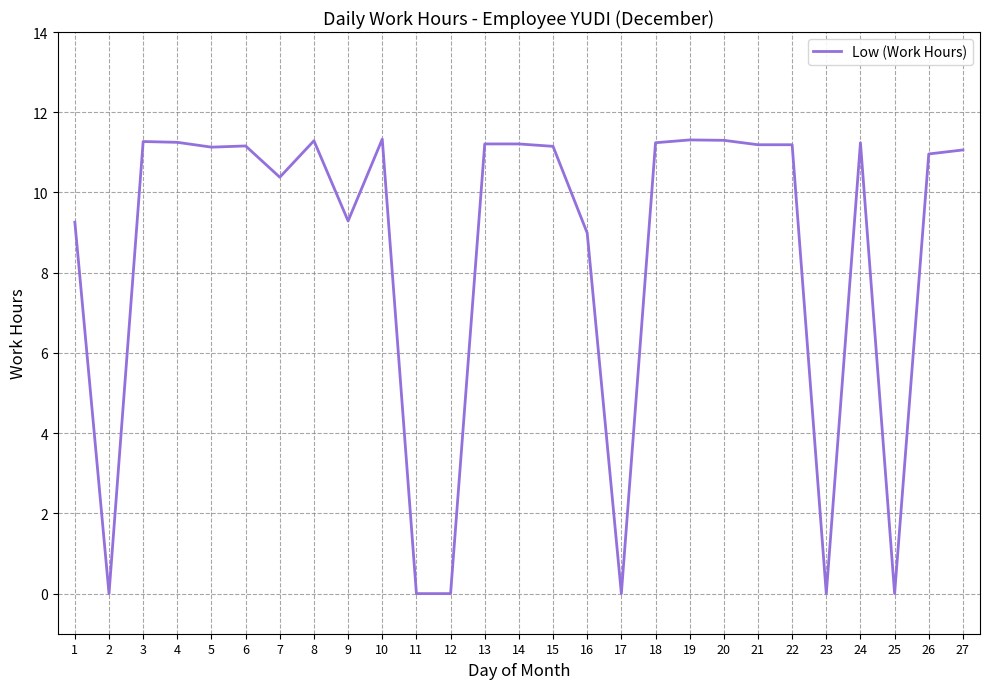

The value at 16 is 14.0. True or false?

False